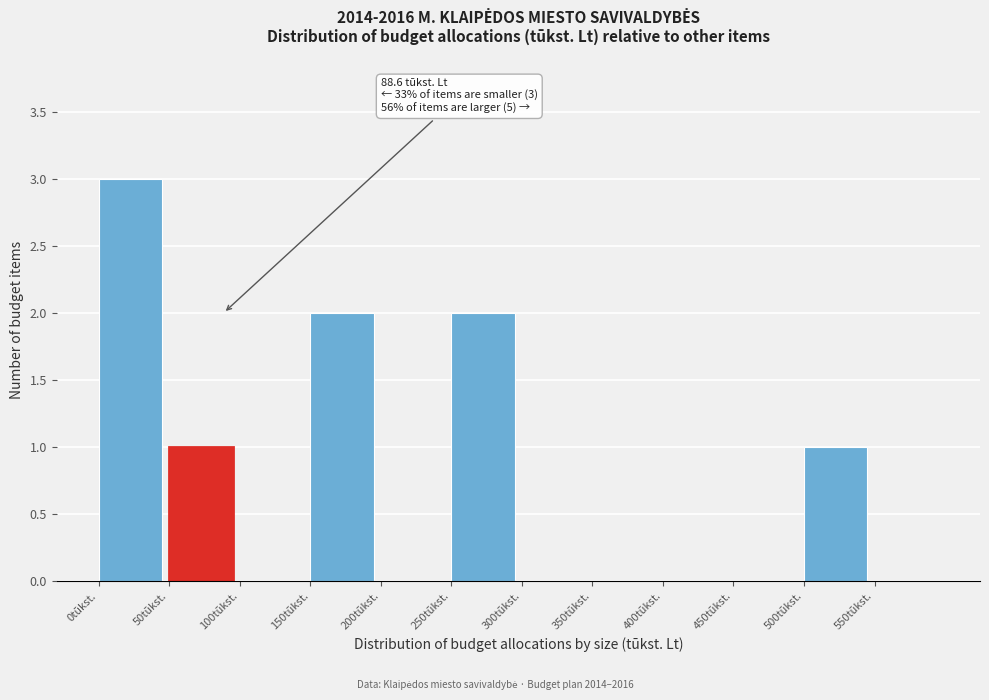

Which range on the x-axis has the tallest bar?

0 to 50